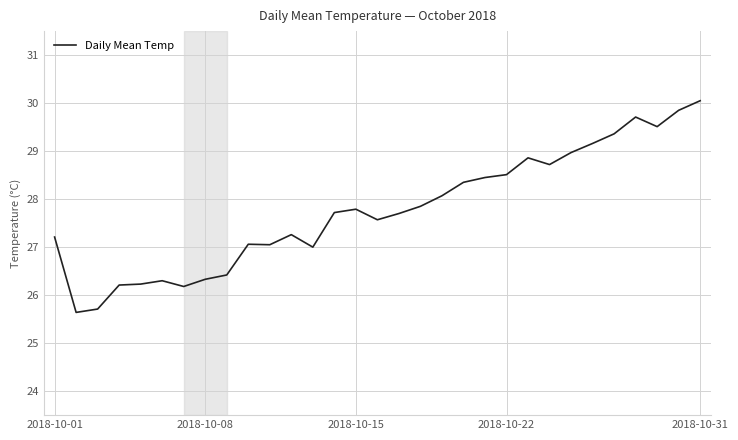

What is the minimum value shown in the chart?

25.6